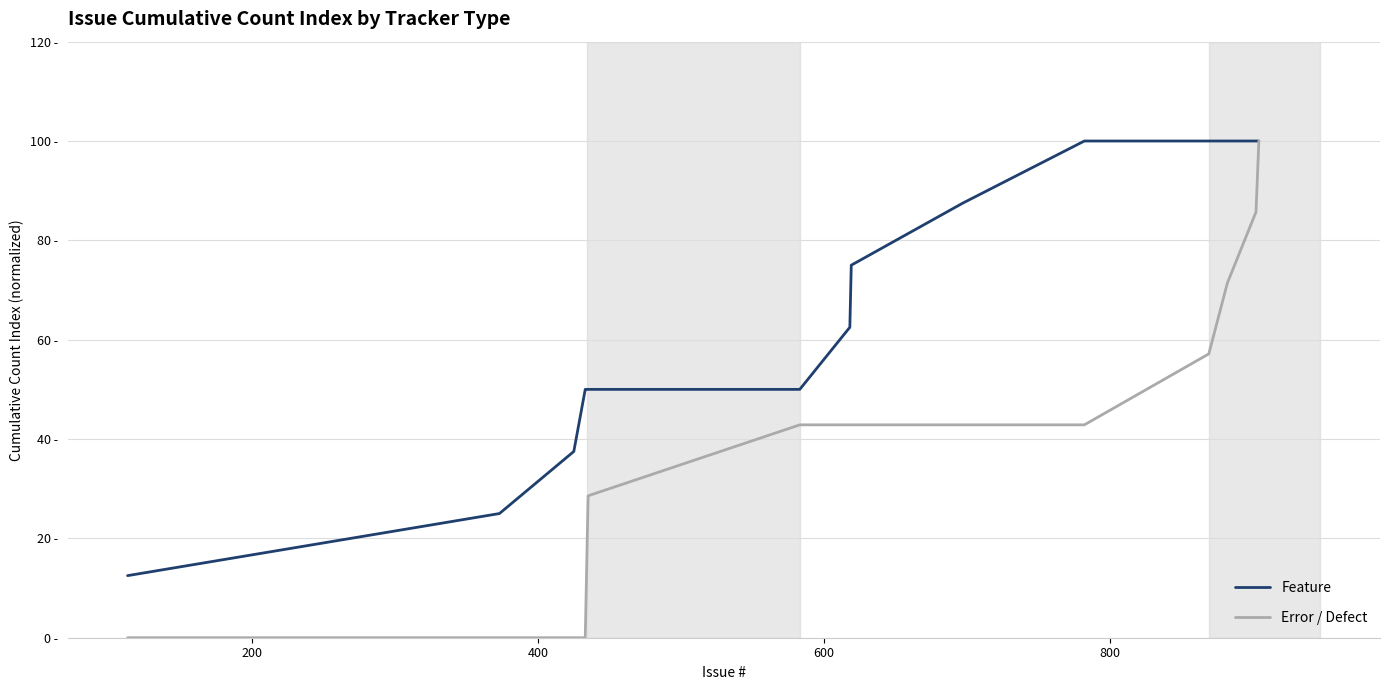

True or false: Feature and Error / Defect cross at least once.

False